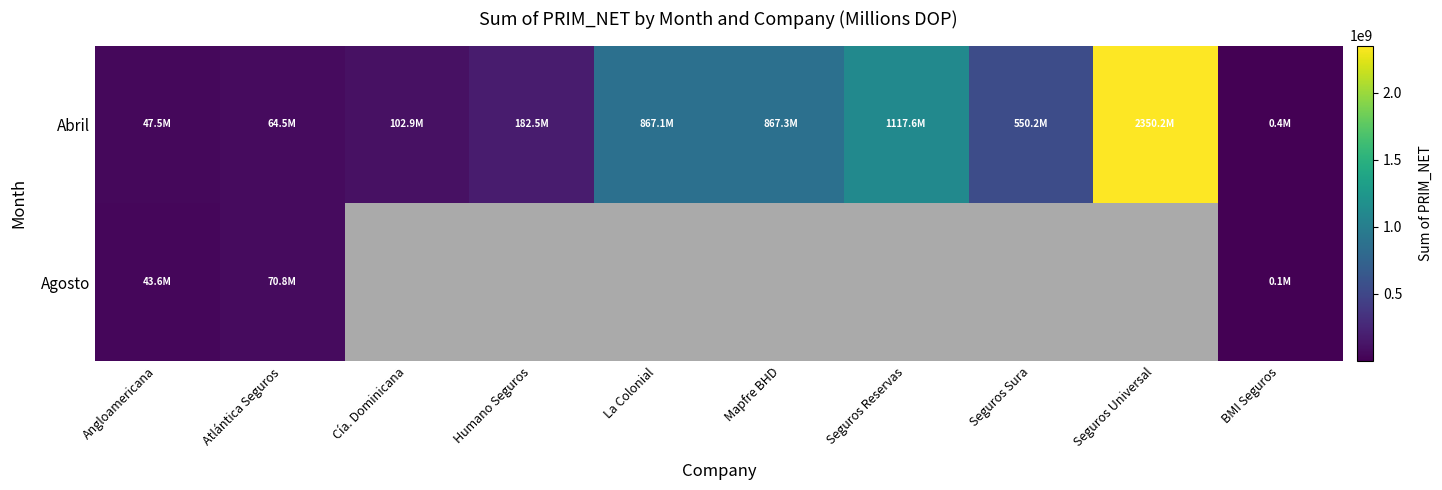

How many values in the Abril series are below 550188457?

5